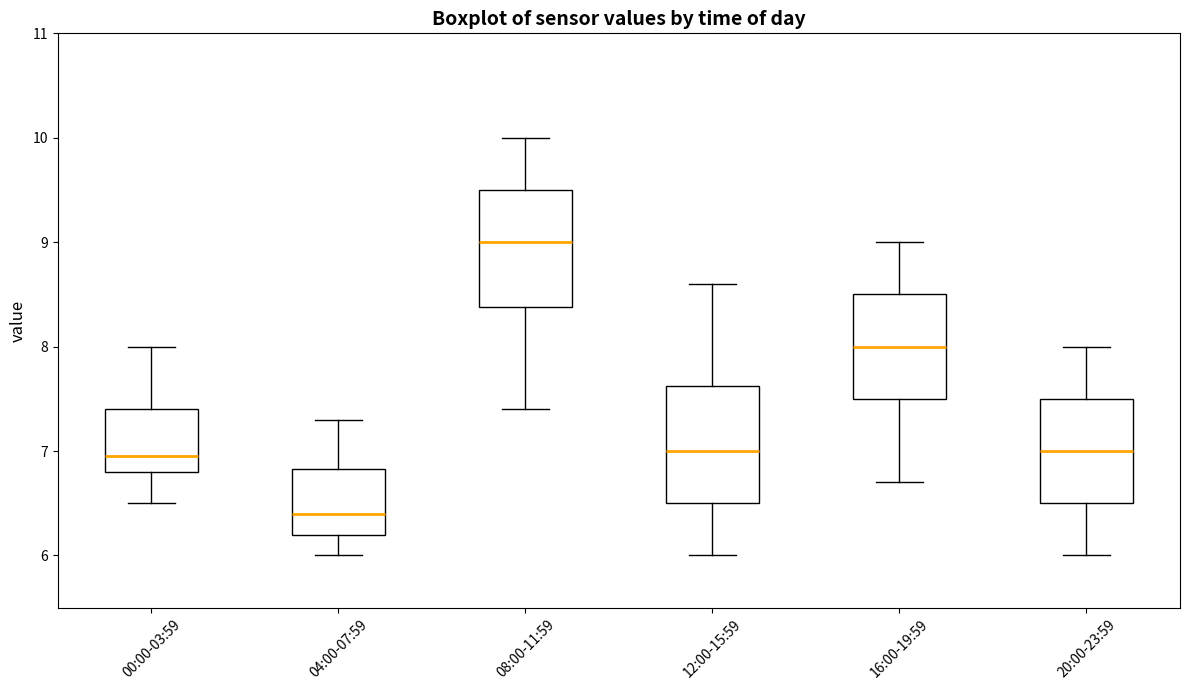

Reading left to right, read every box against the y-axis: the position of its median line, the range the box covers, and the ends of its whiskers. The values are not printed on the chart, so give them approximately, as read against the axis.

00:00-03:59: median 7.0, box 6.8 to 7.4, whiskers 6.5 to 8.0
04:00-07:59: median 6.4, box 6.2 to 6.8, whiskers 6.0 to 7.3
08:00-11:59: median 9.0, box 8.4 to 9.5, whiskers 7.4 to 10.0
12:00-15:59: median 7.0, box 6.5 to 7.6, whiskers 6.0 to 8.6
16:00-19:59: median 8.0, box 7.5 to 8.5, whiskers 6.7 to 9.0
20:00-23:59: median 7.0, box 6.5 to 7.5, whiskers 6.0 to 8.0